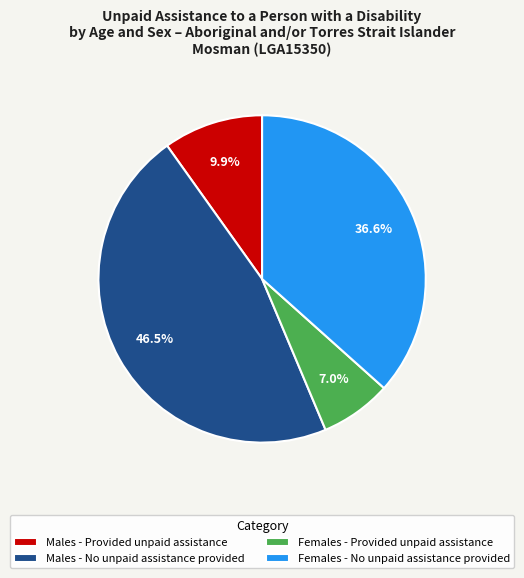

Rank the categories by value from highest to lowest.

Males - No unpaid assistance provided, Females - No unpaid assistance provided, Males - Provided unpaid assistance, Females - Provided unpaid assistance